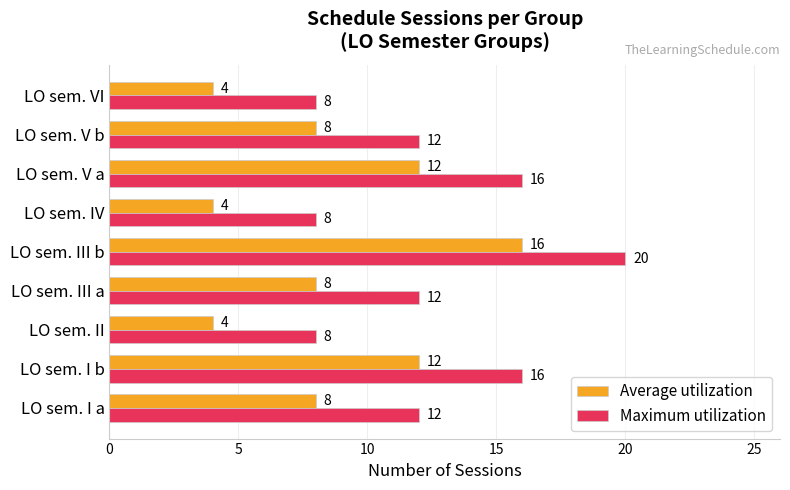

What is the difference between the highest and lowest values at LO sem. III b?

4